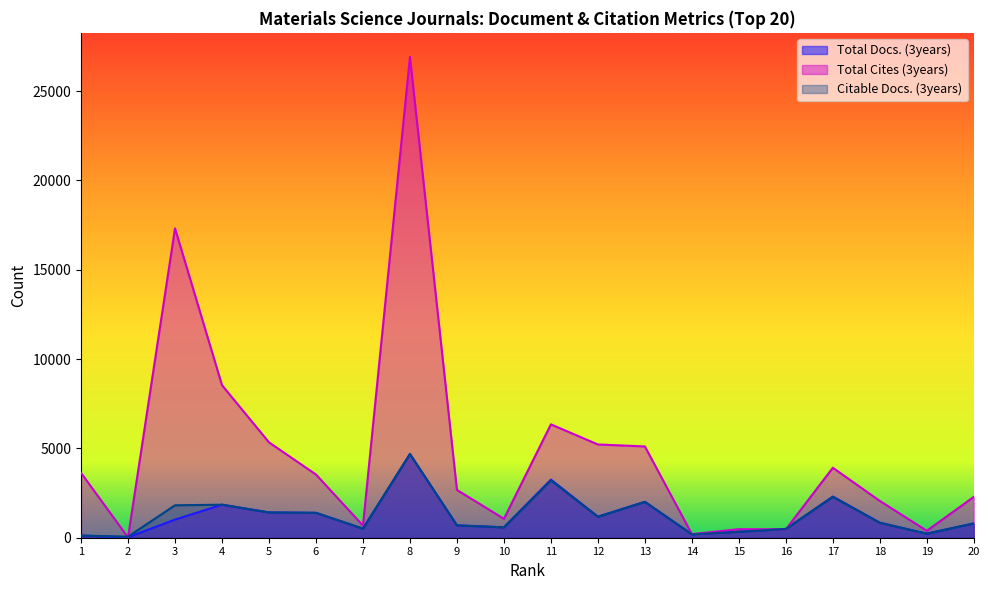

Which category has the highest value across all series?

8